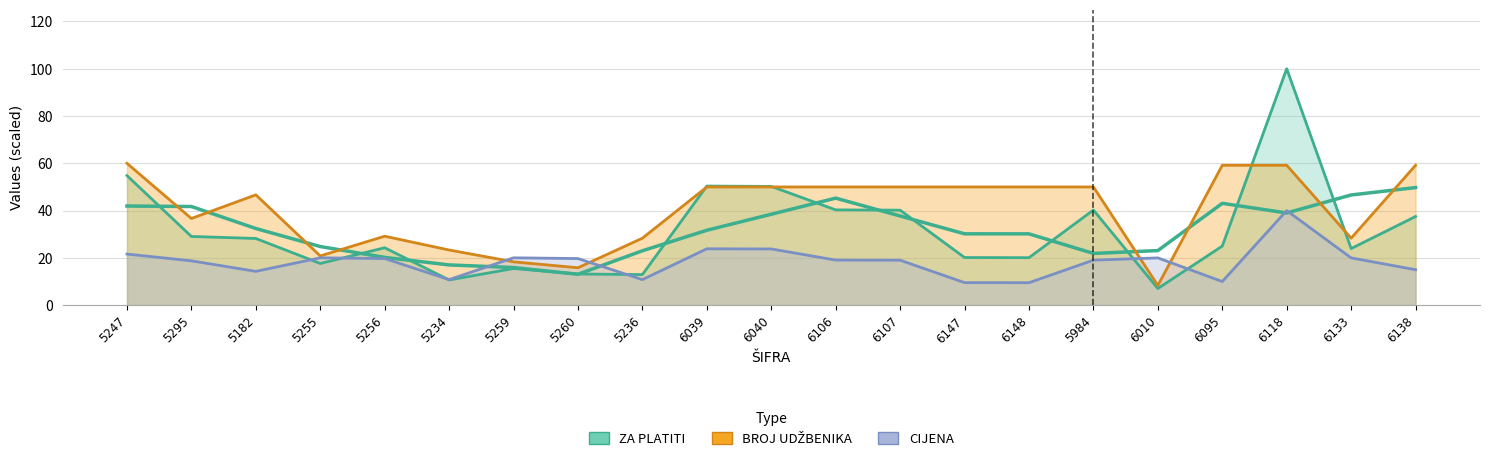

What is the sum of all BROJ UDŽBENIKA values?

843.3